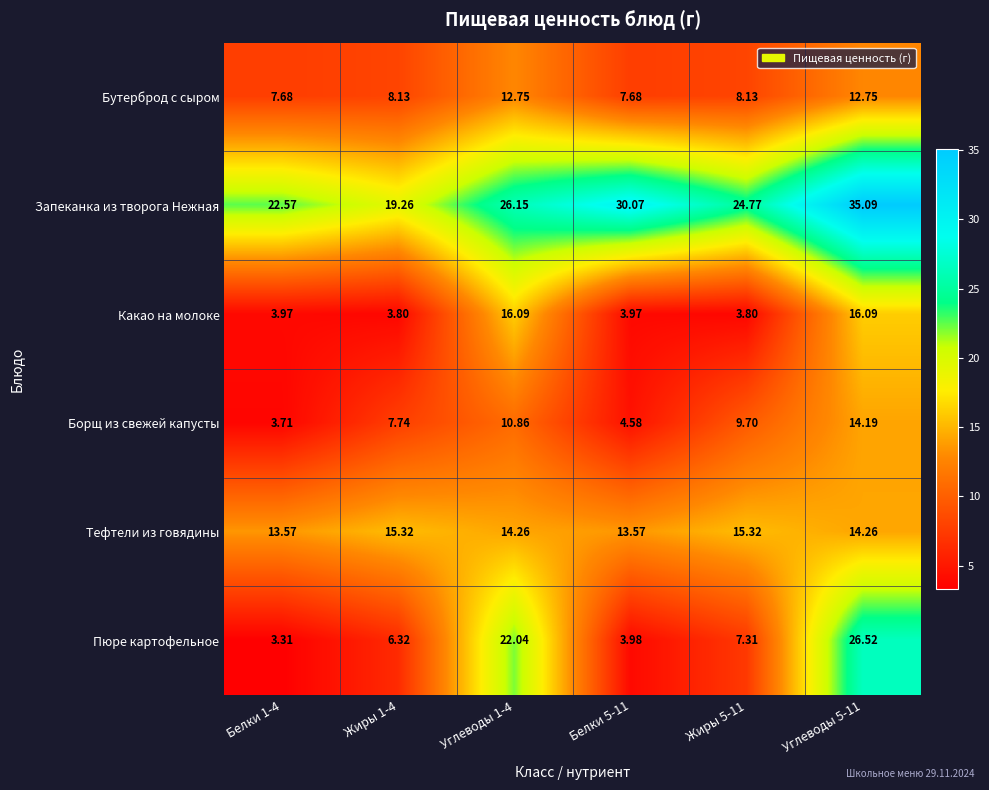

Is the value of Борщ из свежей капусты at Белки 5-11 greater than the value of Бутерброд с сыром at Белки 5-11?

No